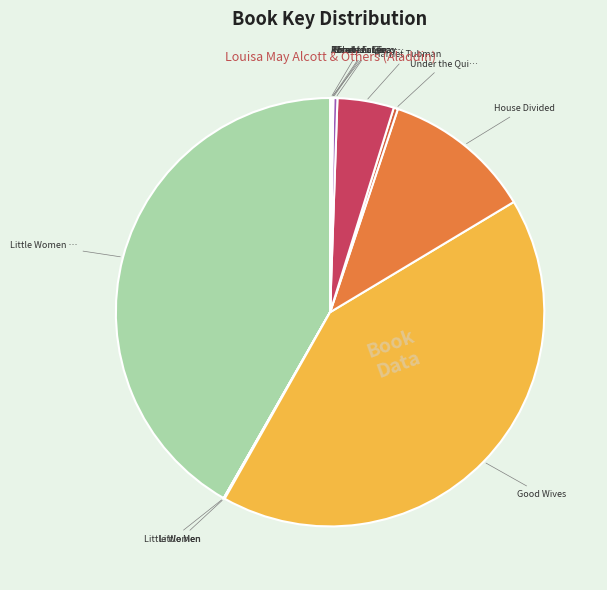

Rank the categories by value from highest to lowest.

Good Wives, Little Women Collection (Boxed Set), House Divided, Harriet Tubman, Under the Quilt of Night, Forty Acres and Maybe a Mule, Weed Is a Flower, Shades of Gray, Little Men, Robert E. Lee, Abraham Lincoln, Little Women